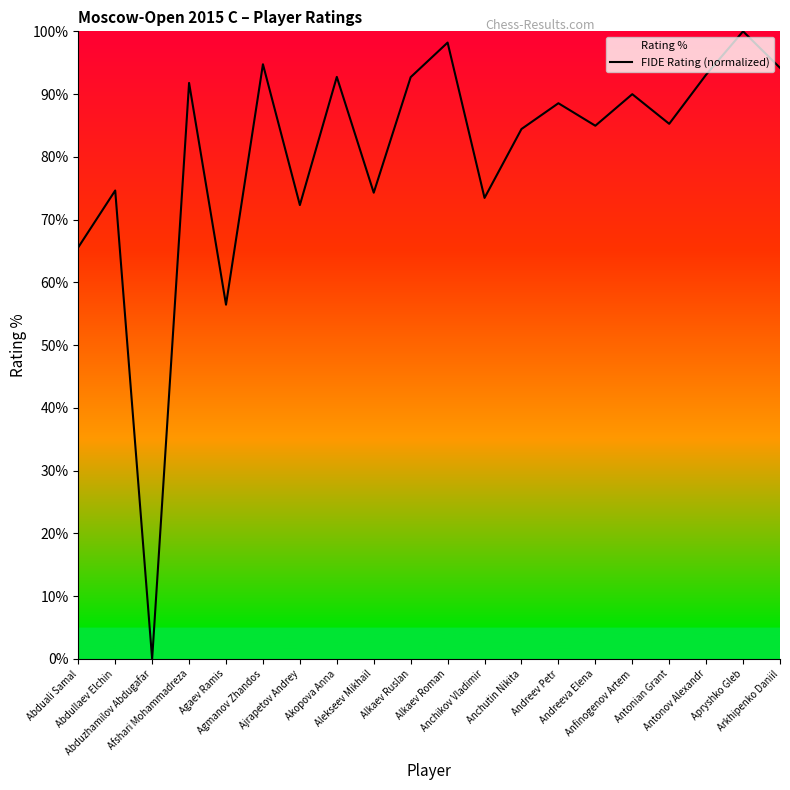

What is the label of the 5th point from the right?

Anfinogenov Artem